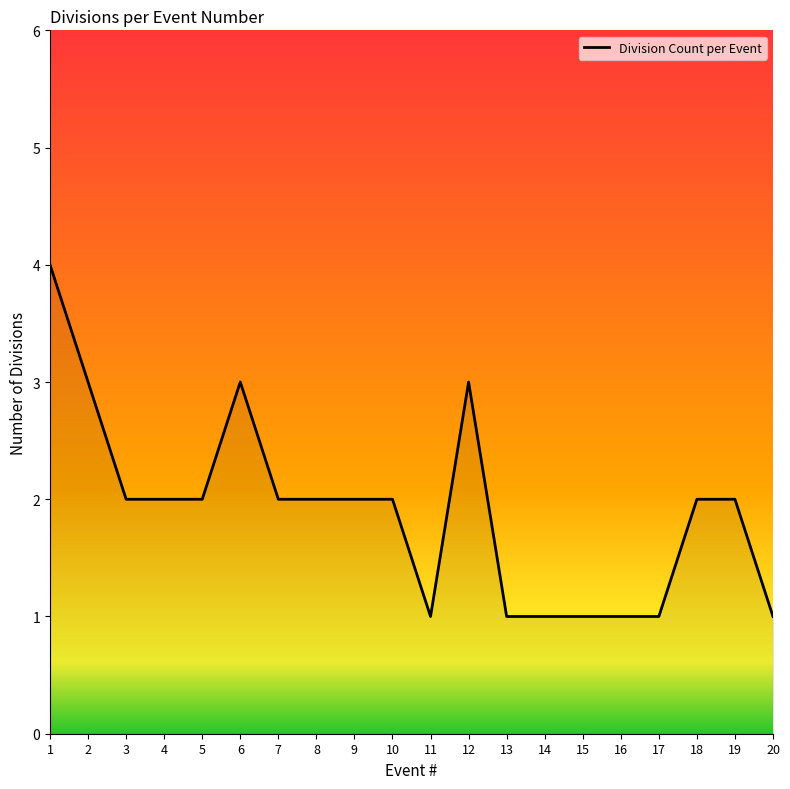

What is the greatest value displayed?

4